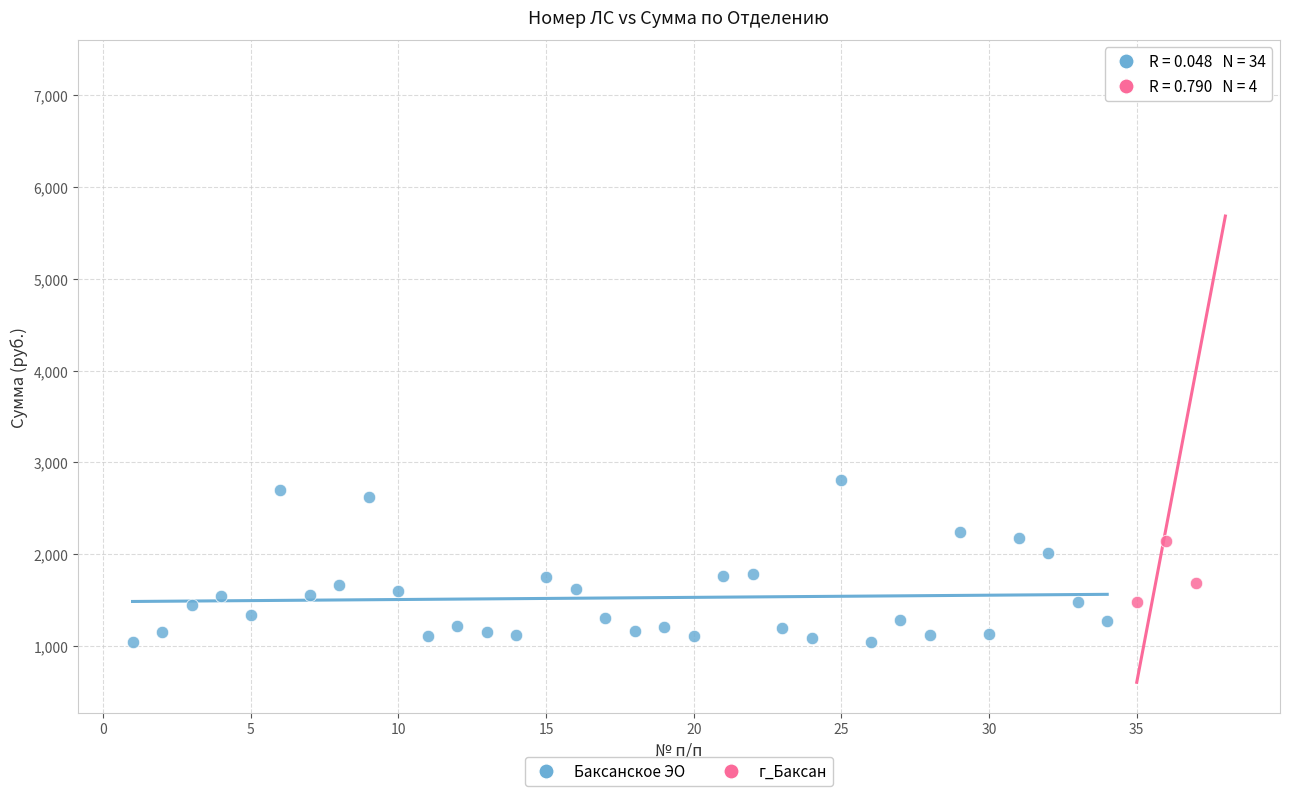

Which series has the largest Y range (max minus min)?

г_Баксан